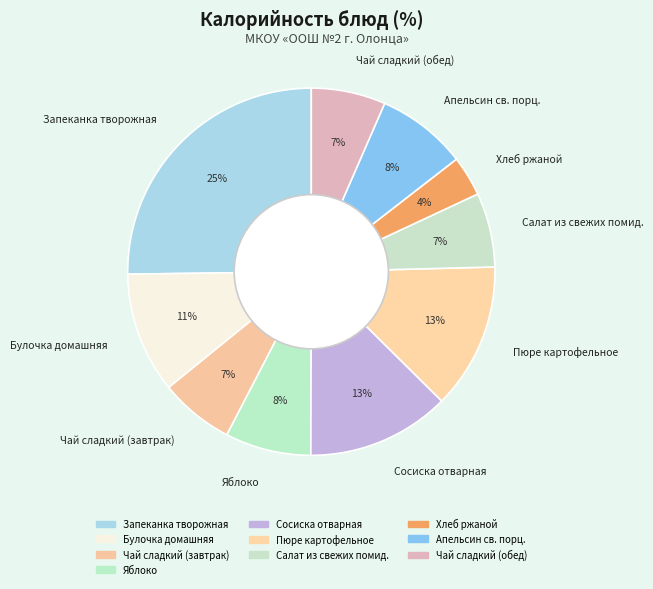

True or false: Запеканка творожная accounts for 14% of the total.

False